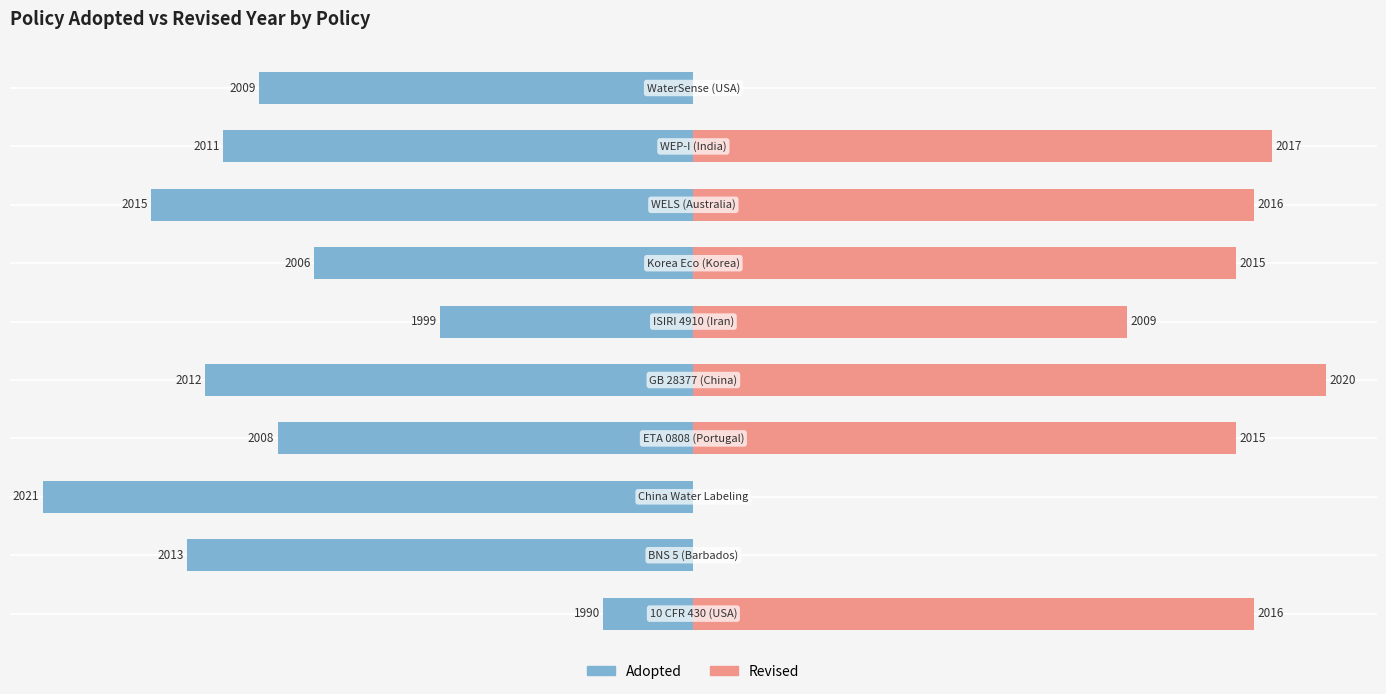

Between 1 and 3, which series saw the biggest shift?

Revised